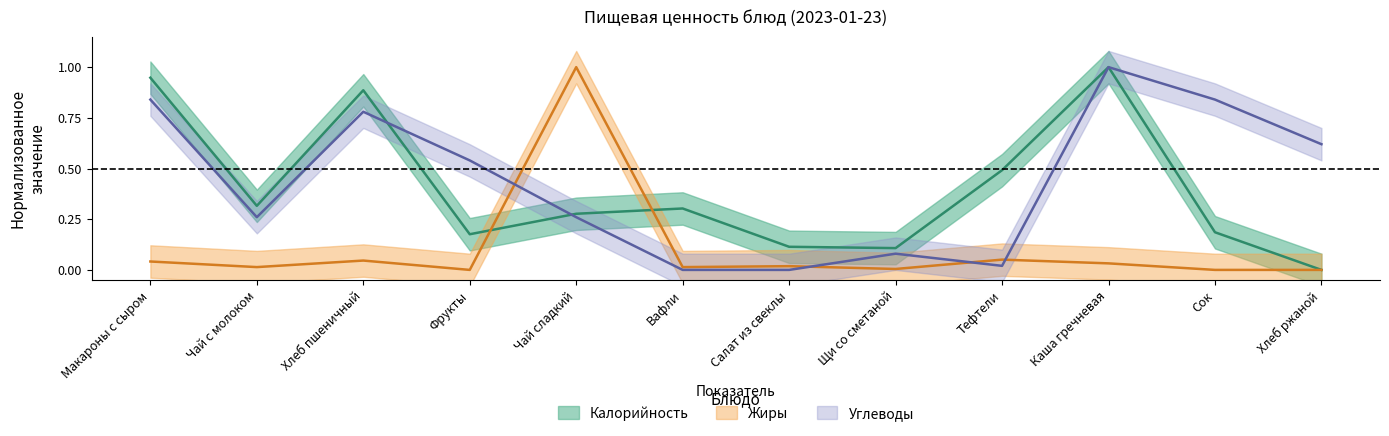

At which label does Жиры reach its minimum?

Фрукты